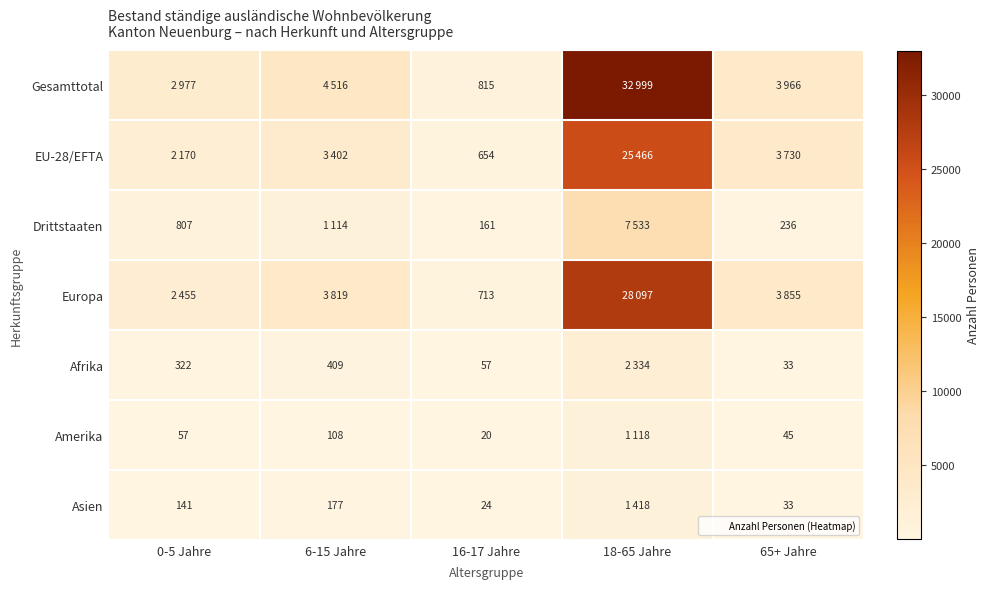

What is the spread (max minus min) of values at 16-17 Jahre?

795